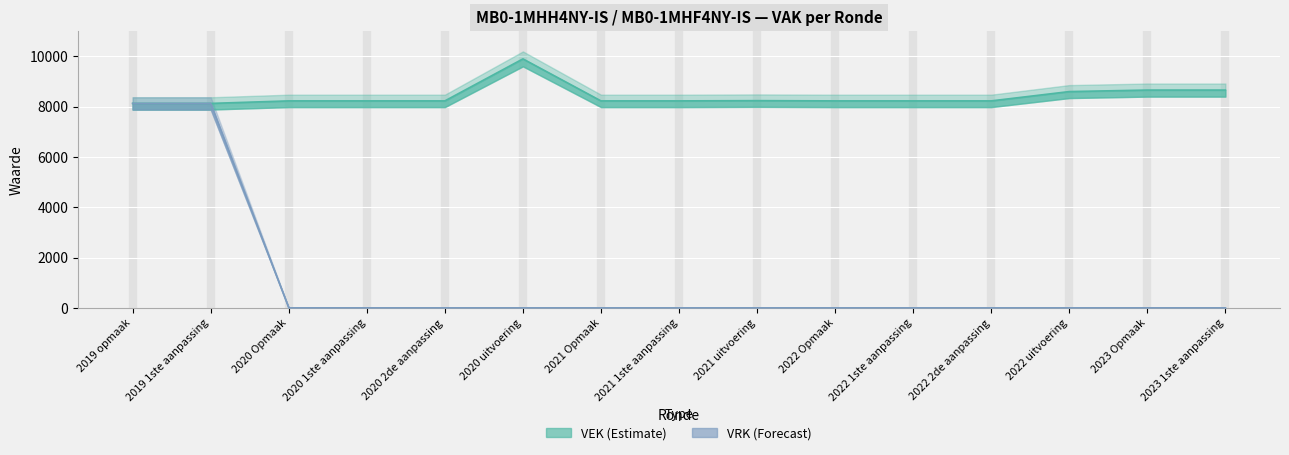

Rank the categories by VEK value from lowest to highest.

2019 opmaak, 2019 1ste aanpassing, 2020 Opmaak, 2020 1ste aanpassing, 2020 2de aanpassing, 2021 Opmaak, 2021 1ste aanpassing, 2022 Opmaak, 2022 1ste aanpassing, 2022 2de aanpassing, 2021 uitvoering, 2022 uitvoering, 2023 Opmaak, 2023 1ste aanpassing, 2020 uitvoering